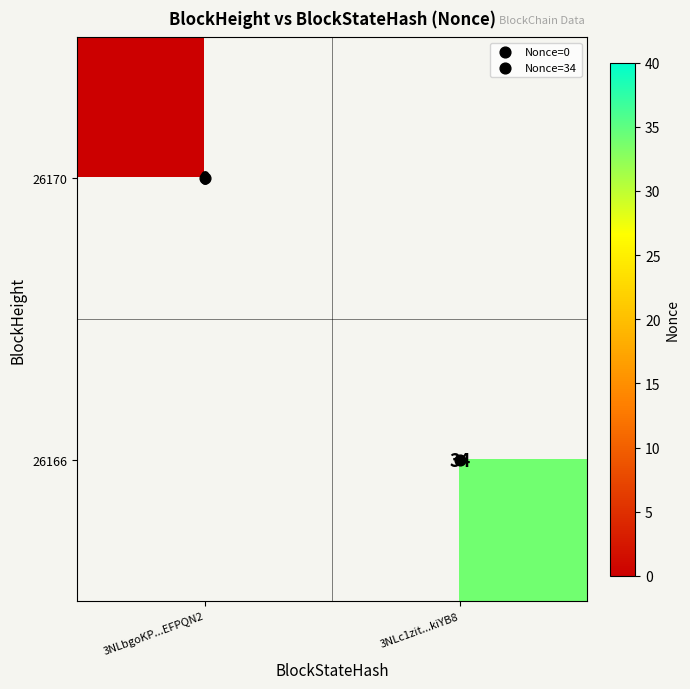

How many distinct data groups are displayed?

2